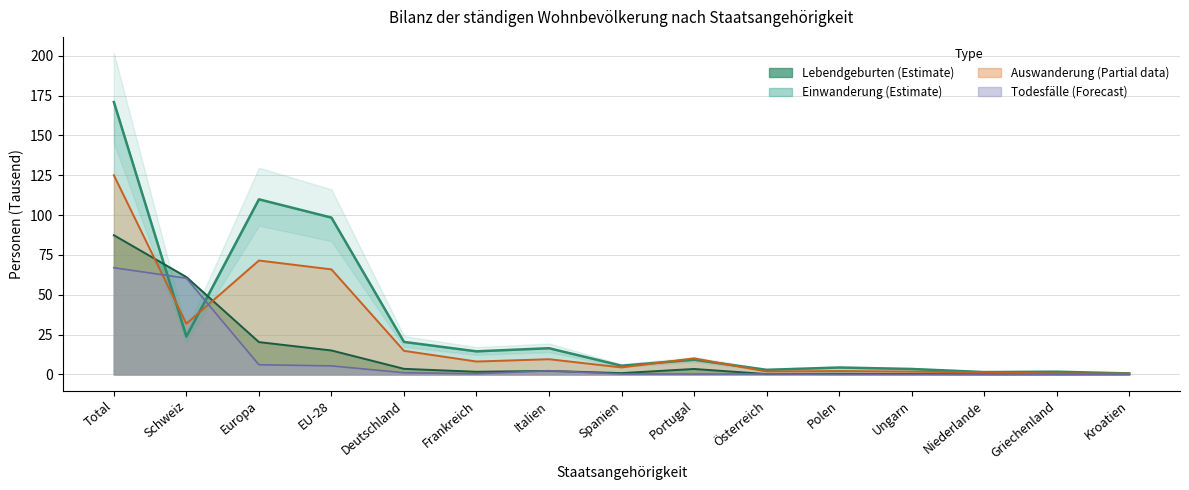

What is the average value of the Auswanderung series?

23.3